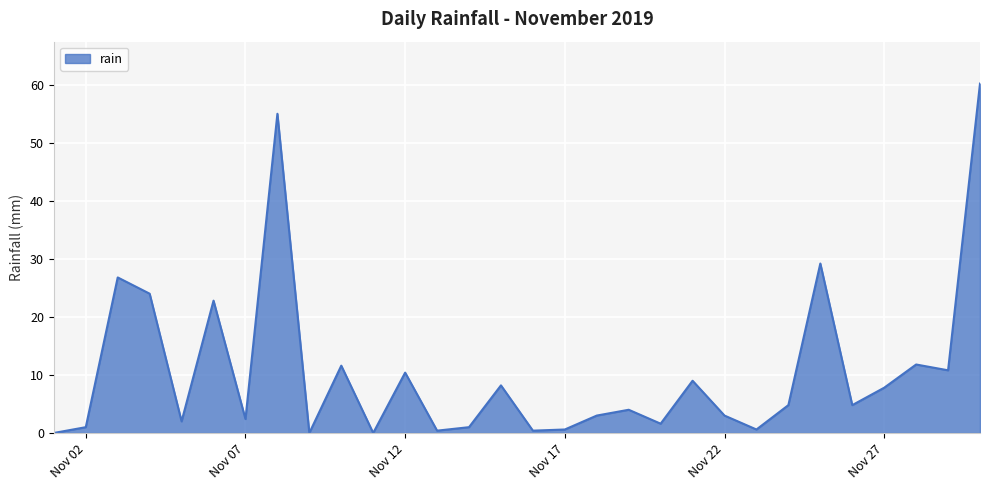

What is the difference between the maximum and minimum values?

60.2